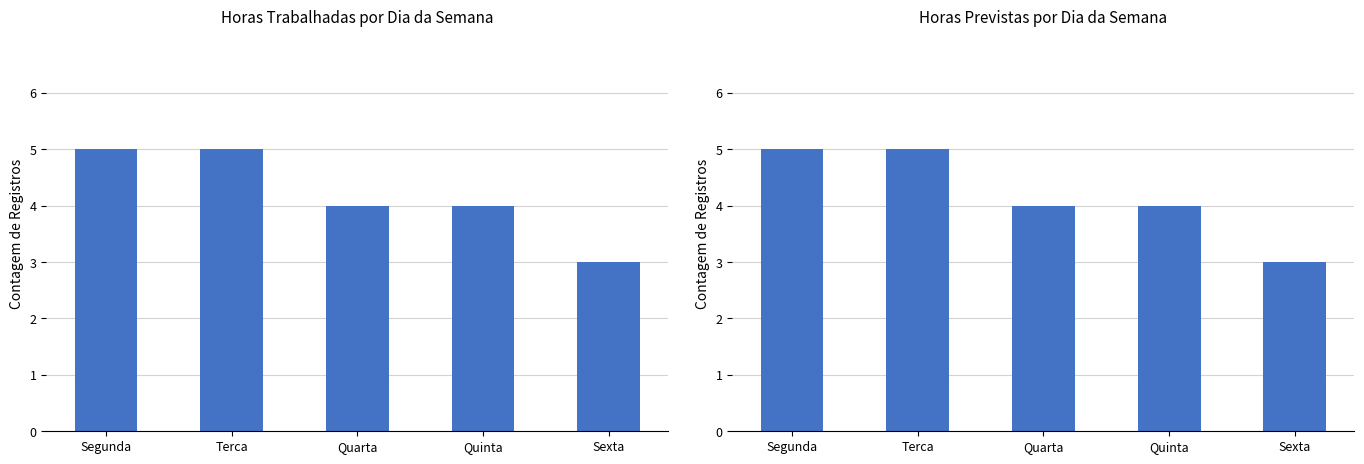

The Registros Trabalhados series shows 3 at Terca. True or false?

False